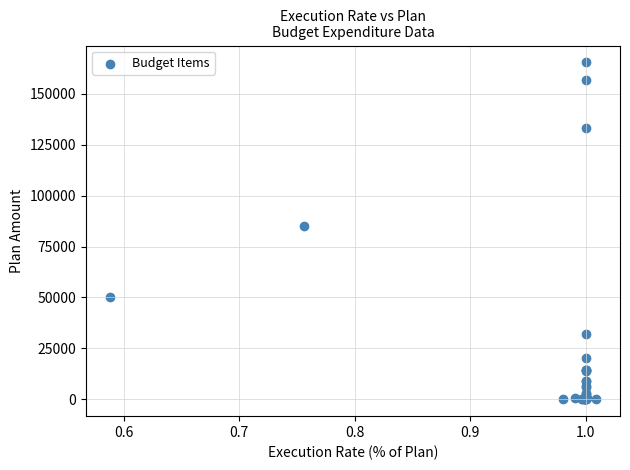

What Y value in the scatter plot is closest to 82719?

85137